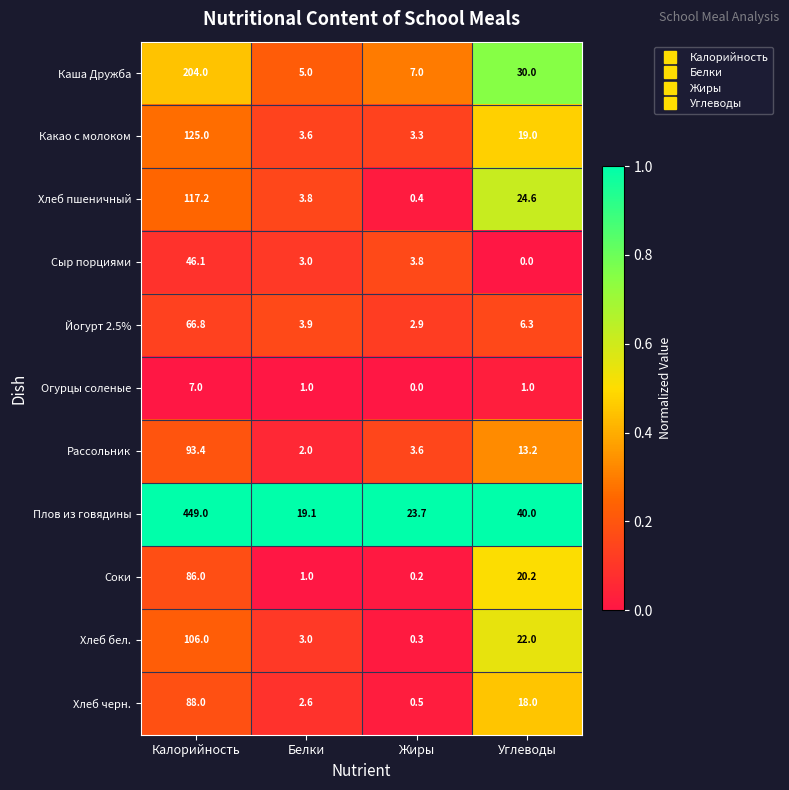

Which series has the widest spread of values?

Плов из говядины